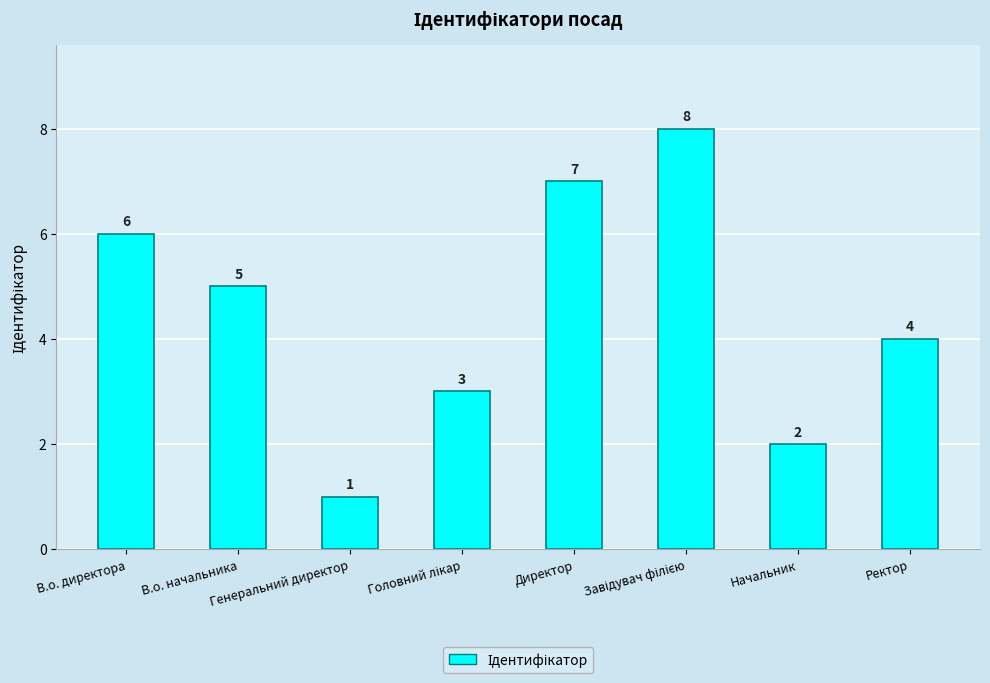

What is the difference between the maximum and minimum values?

7